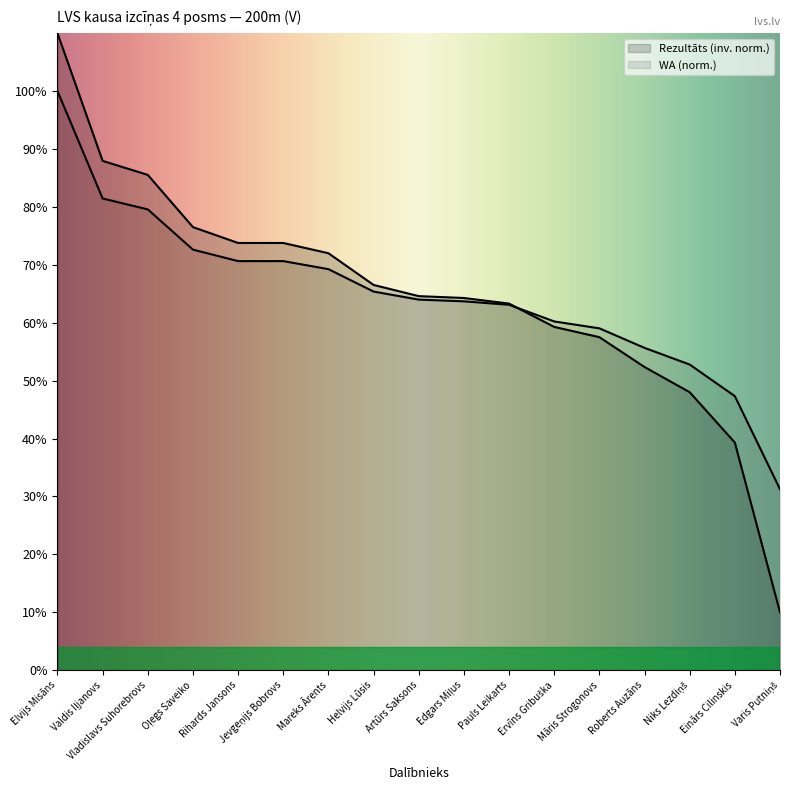

Does the chart have visible grid lines?

No